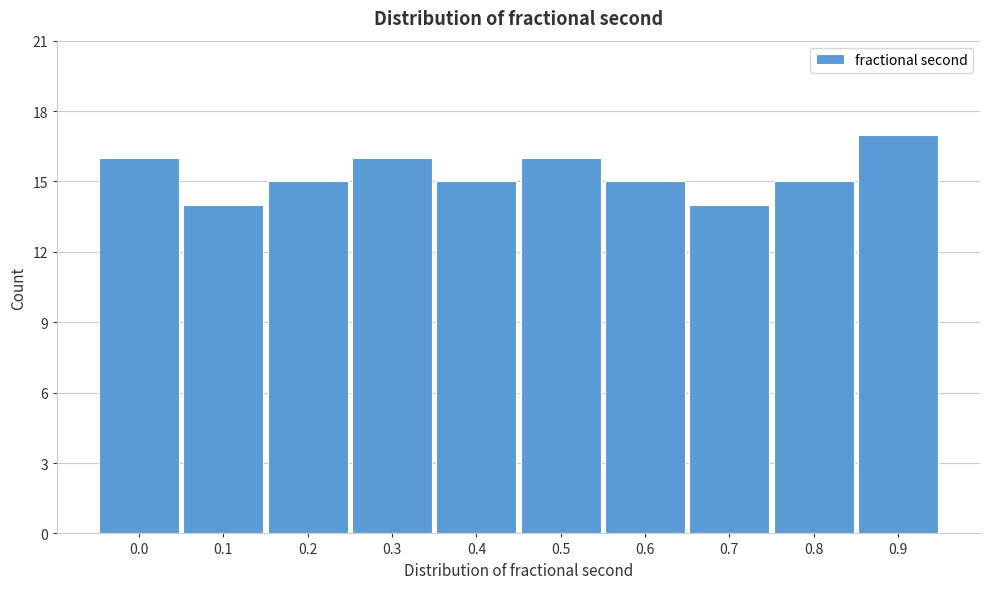

Reading left to right, what are all the values shown in this chart?

0.0=16	0.1=14	0.2=15	0.3=16	0.4=15	0.5=16	0.6=15	0.7=14	0.8=15	0.9=17